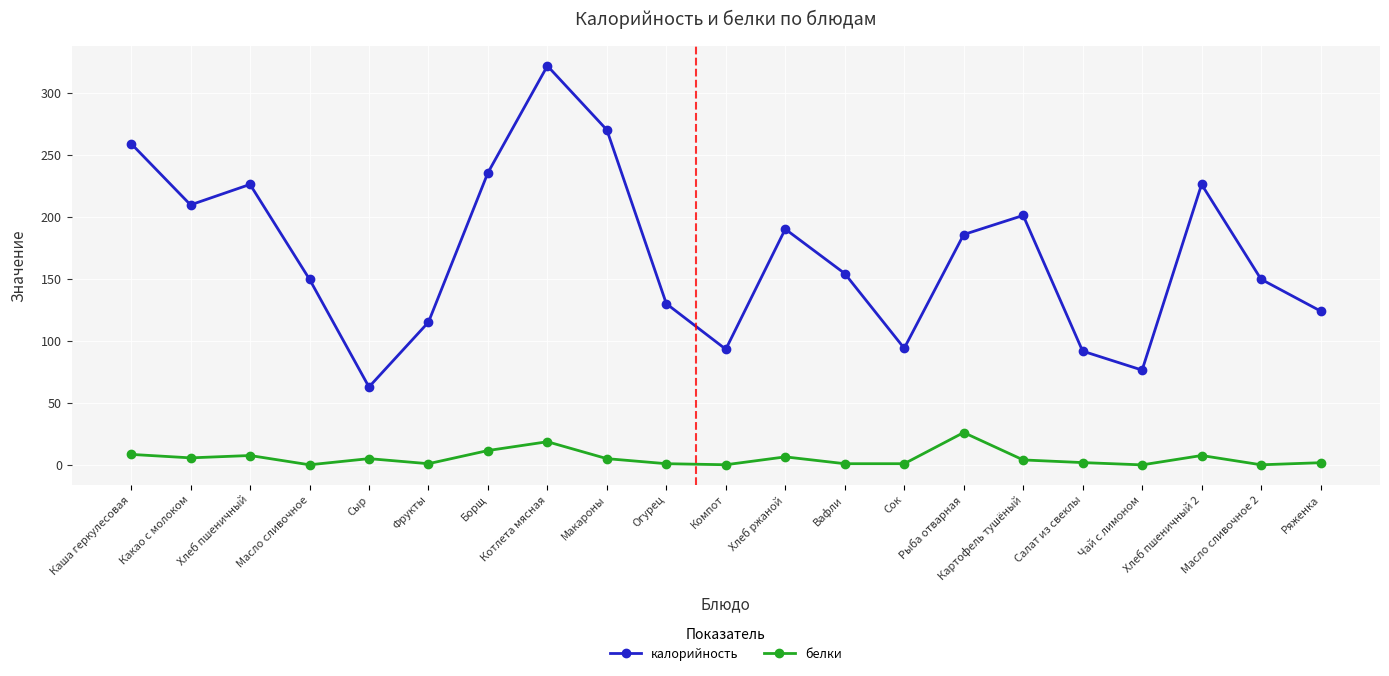

True or false: белки and калорийность intersect in this chart.

False